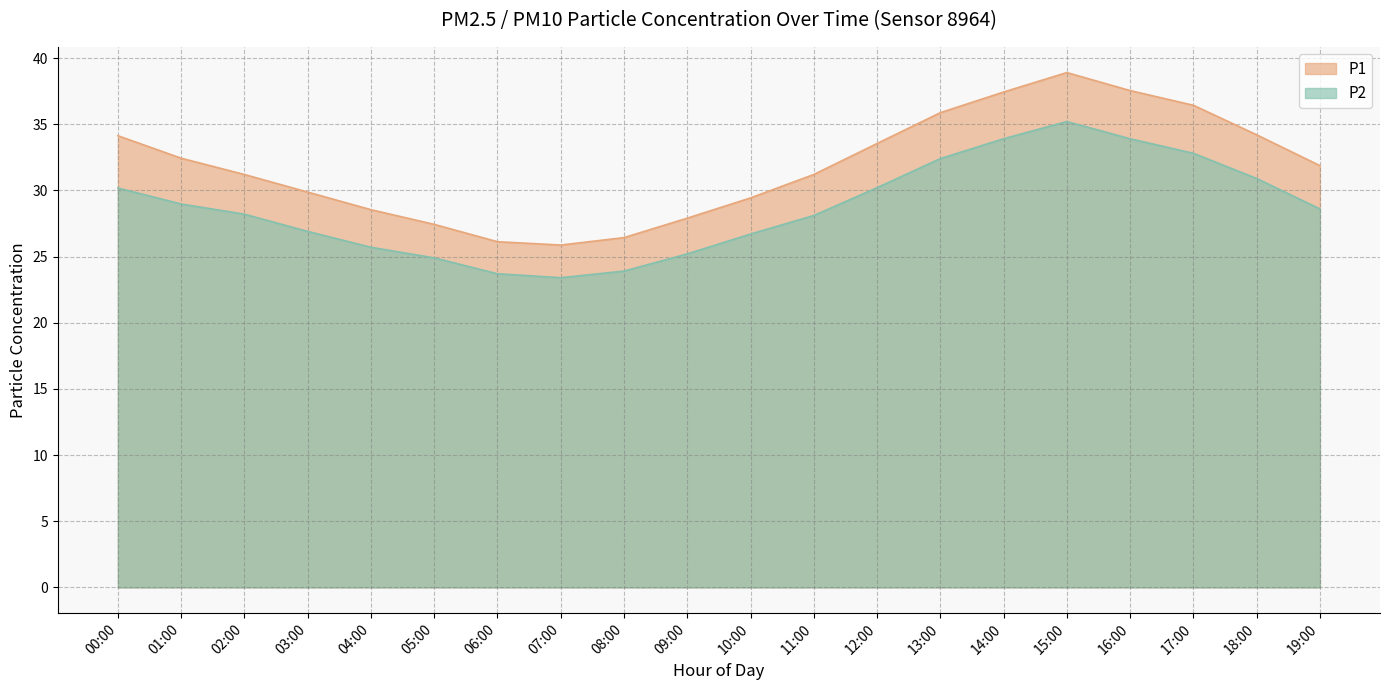

What is the difference between the maximum and second lowest values in the P2 series?

11.5